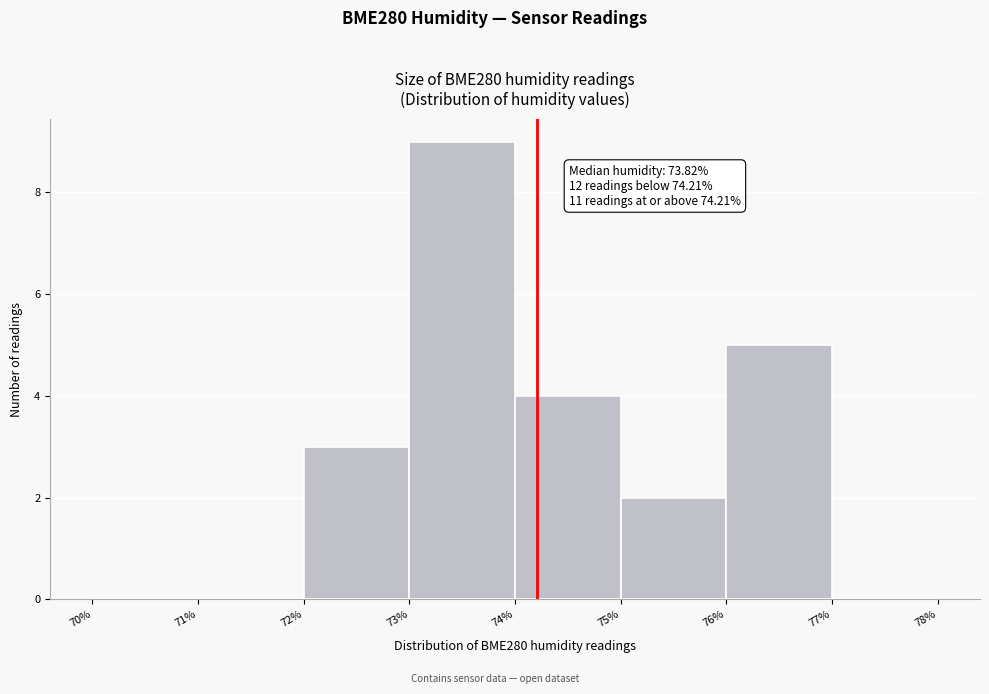

Over which range of the x-axis is the bar tallest?

73% to 74%